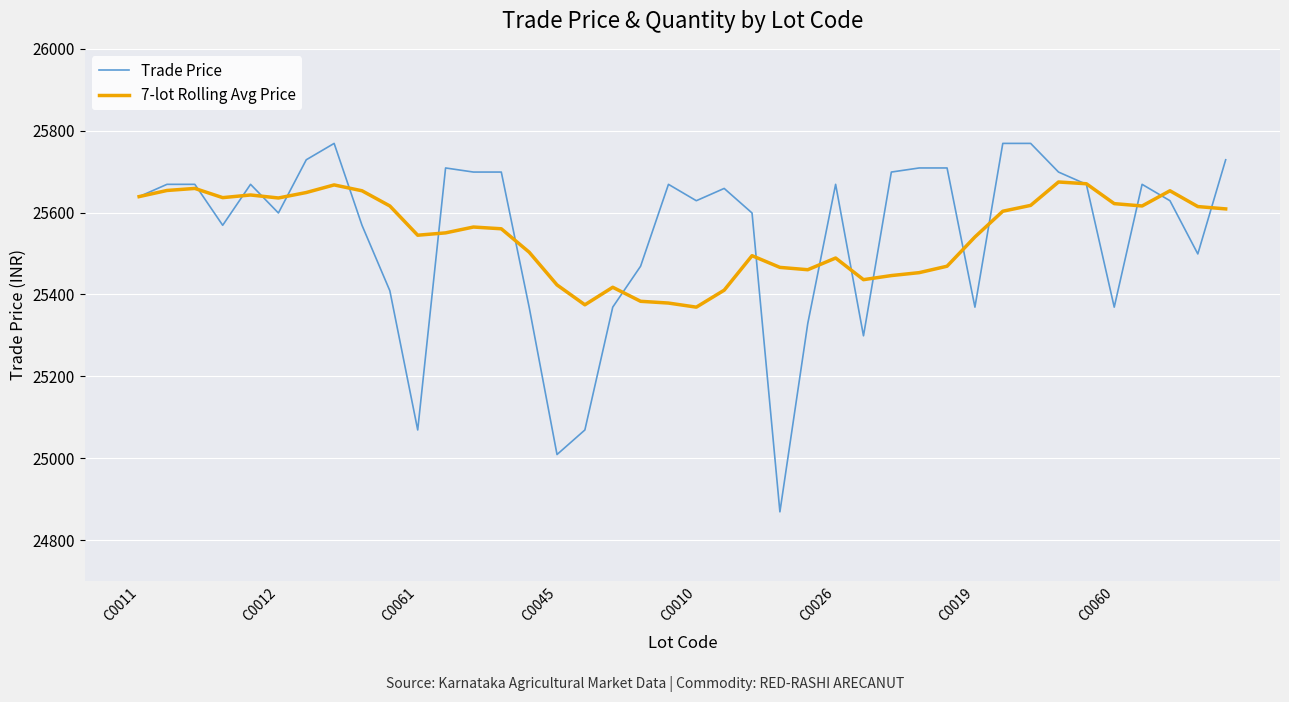

Which series has the largest range (max minus min)?

Trade Price